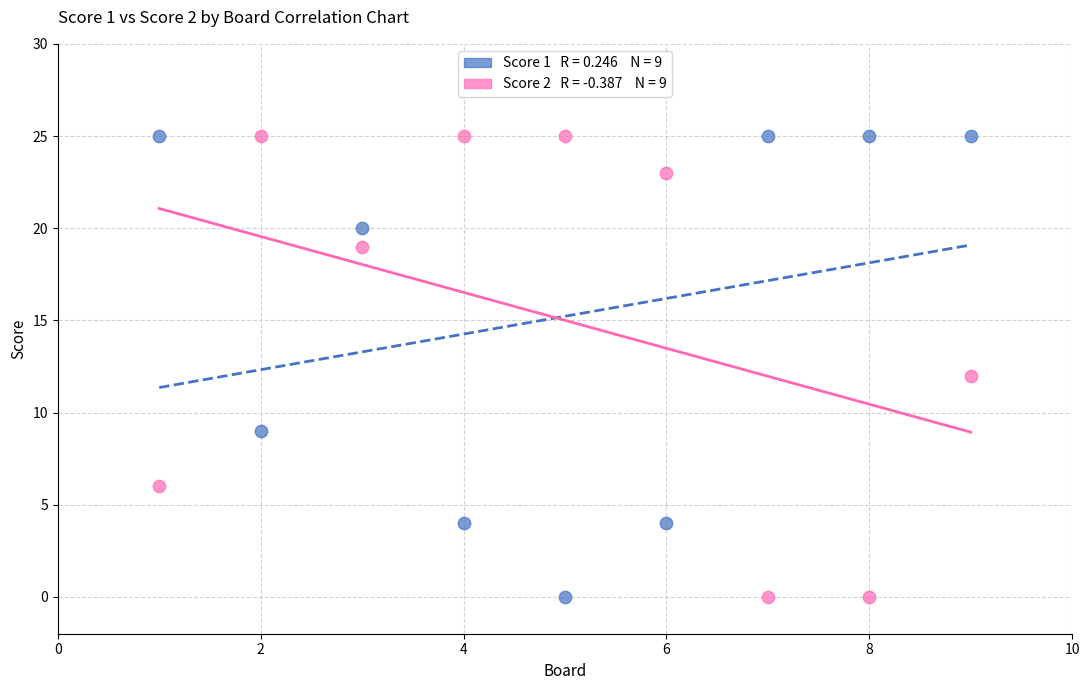

Across all data points, what is the range of Y values (max minus min)?

25